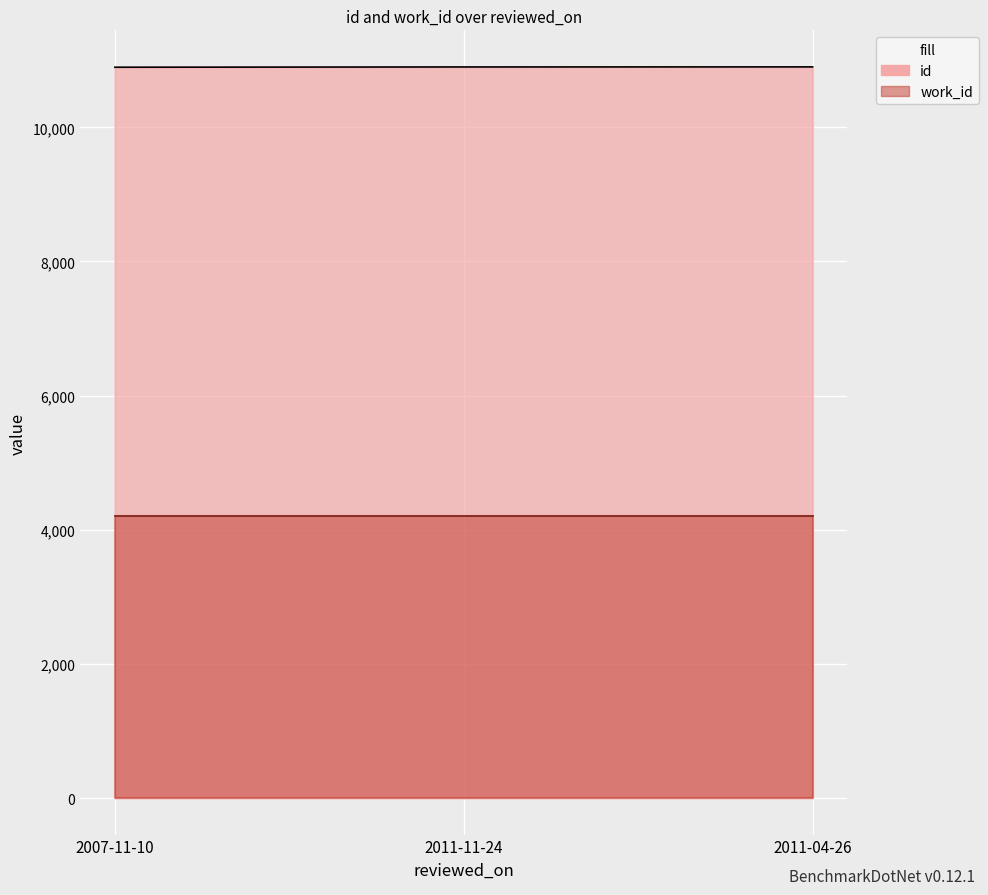

What position from the right is 2011-04-26?

1